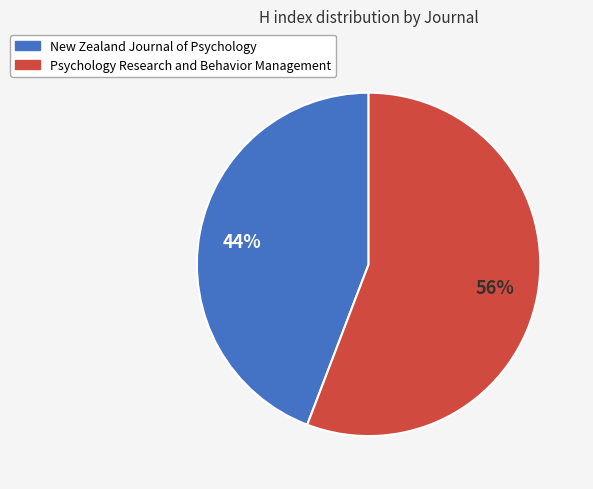

Is the sum of Psychology Research and Behavior Management and New Zealand Journal of Psychology greater than half?

Yes